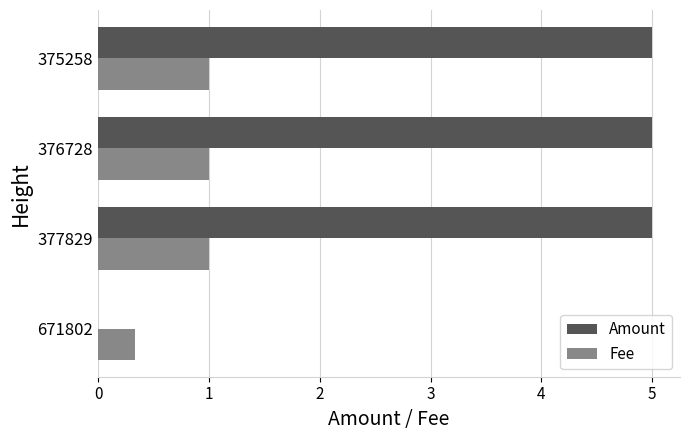

What is the average value of the Fee series?

0.8